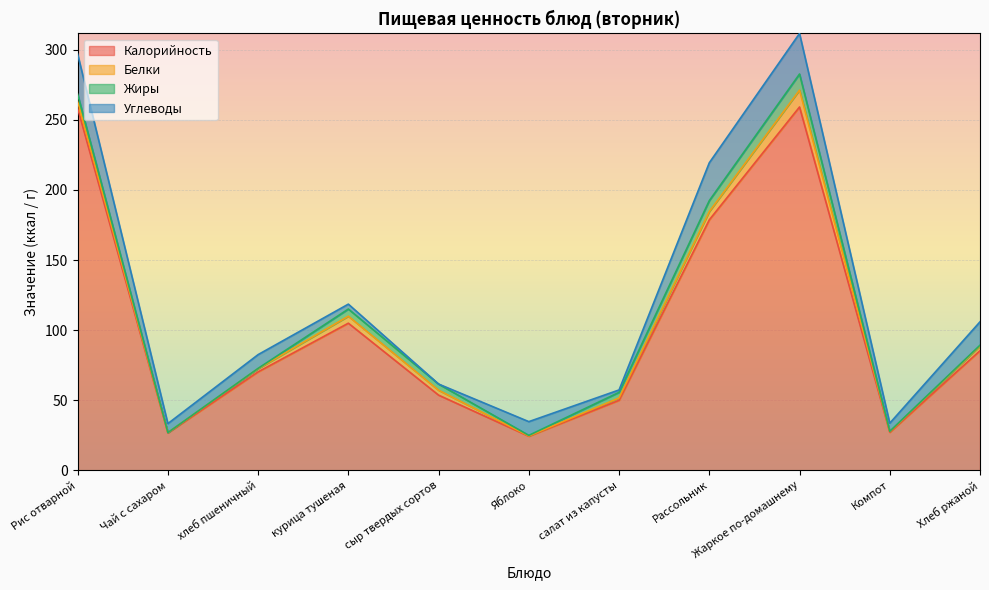

Reading left to right, transcribe all the data shown in this chart.

Калорийность: Рис отварной=258.3	Чай с сахаром=26.8	хлеб пшеничный=70.3	курица тушеная=105.0	сыр твердых сортов=53.7	Яблоко=24.4	салат из капусты=50.0	Рассольник=178.7	Жаркое по-домашнему=259.2	Компот=27.2	Хлеб ржаной=85.4
Белки: Рис отварной=4.8	Чай с сахаром=0.2	хлеб пшеничный=2.3	курица тушеная=5.0	сыр твердых сортов=3.5	Яблоко=0.2	салат из капусты=1.7	Рассольник=5.9	Жаркое по-домашнему=12.0	Компот=0.5	Хлеб ржаной=3.3
Жиры: Рис отварной=5.2	Чай с сахаром=0.0	хлеб пшеничный=0.2	курица тушеная=5.1	сыр твердых сортов=4.4	Яблоко=0.4	салат из капусты=4.0	Рассольник=7.8	Жаркое по-домашнему=11.5	Компот=0.2	Хлеб ржаной=0.6
Углеводы: Рис отварной=28.6	Чай с сахаром=6.4	хлеб пшеничный=9.8	курица тушеная=3.5	сыр твердых сортов=0.0	Яблоко=9.8	салат из капусты=1.7	Рассольник=27.0	Жаркое по-домашнему=28.9	Компот=5.8	Хлеб ржаной=16.7